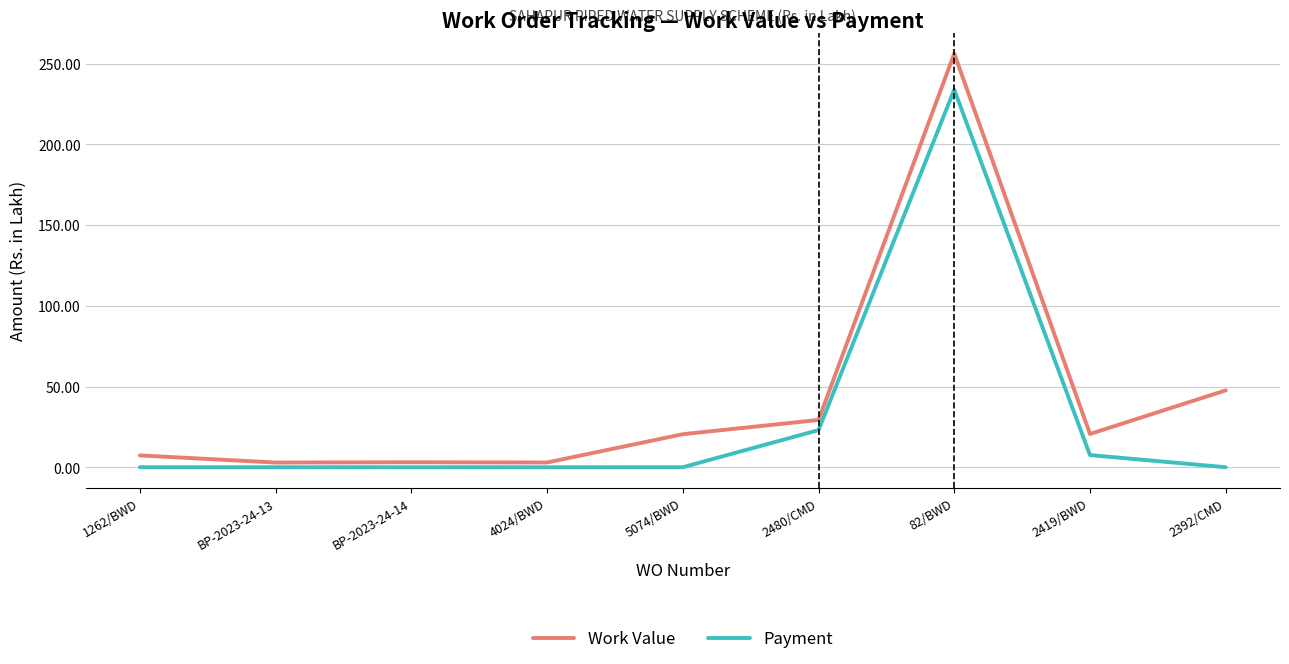

The value of Work Value at 82/BWD is 335.2. True or false?

False